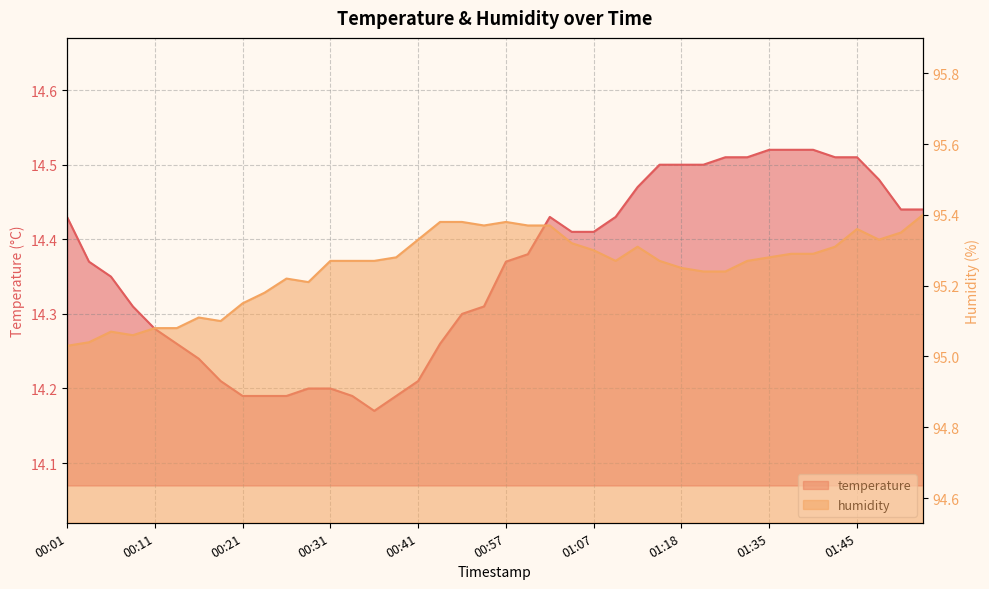

What is the total value across all series at 00:26?

109.4